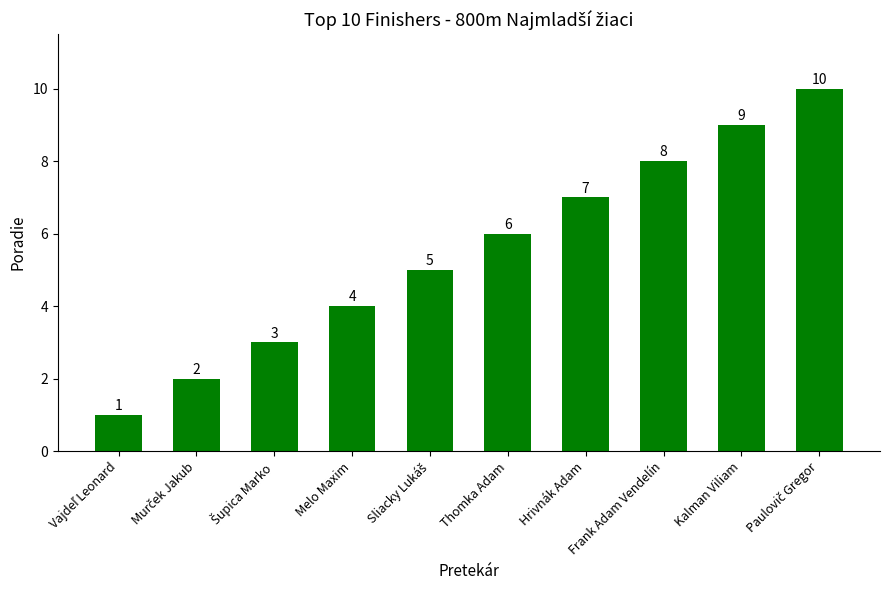

What value does the data have at Melo Maxim?

4